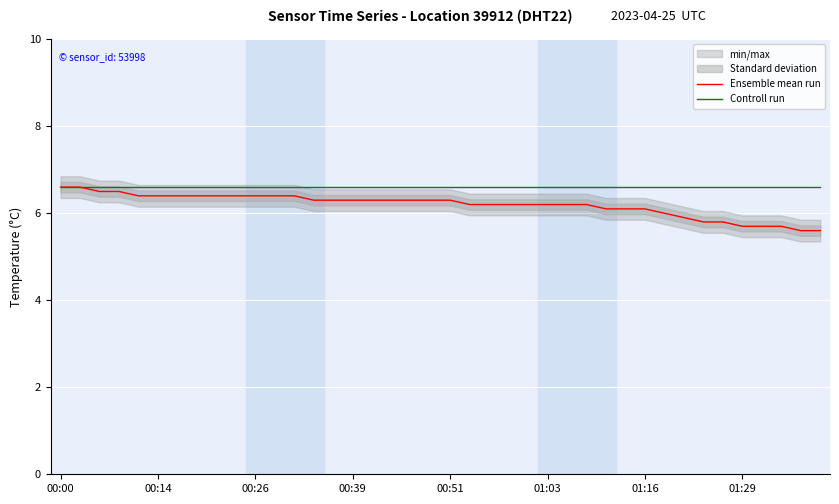

What is the value of the Controll run point at the 38th from the left?

6.6